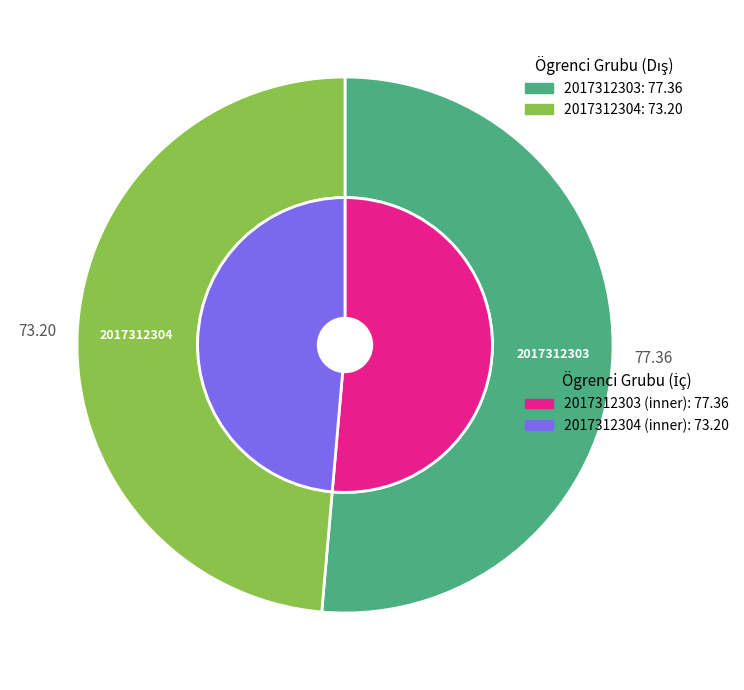

To the nearest percent, what is the difference between the 2017312304 and 2017312303 slice percentages?

3%